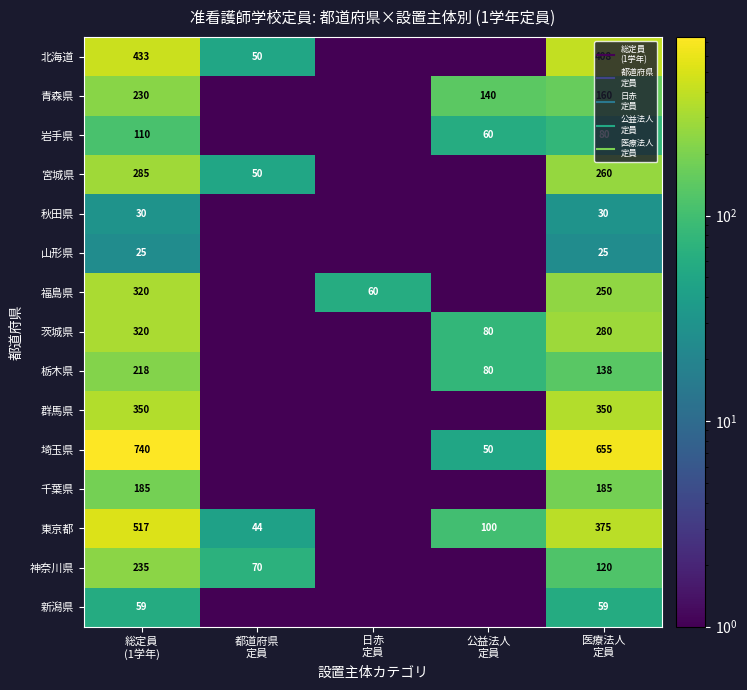

What is the difference between the highest and lowest values at 医療法人
定員?

630.0